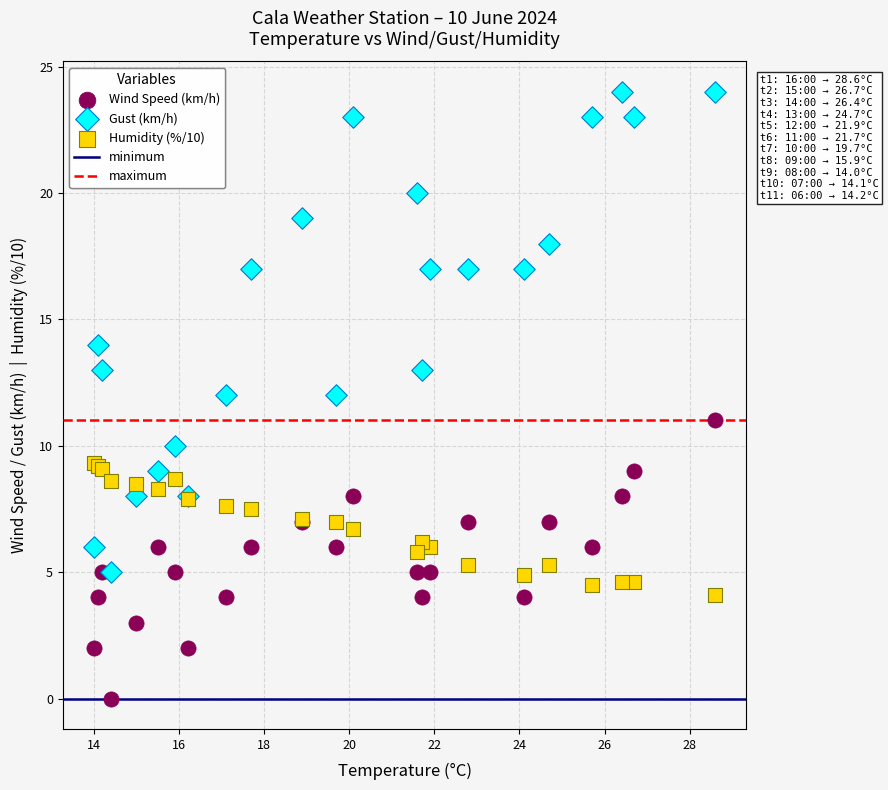

Which series reaches the minimum Y coordinate?

Wind Speed (km/h)